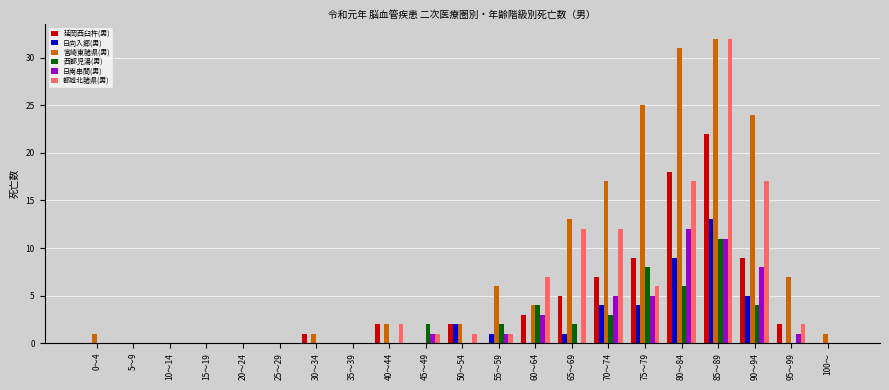

How many distinct data groups are displayed?

6